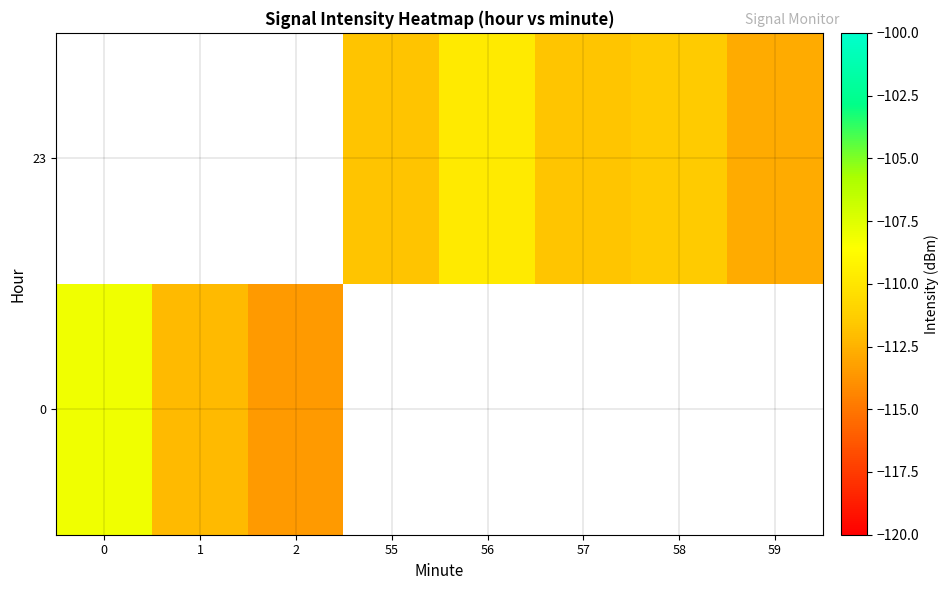

The 0 series shows -108.1 at 0. True or false?

True